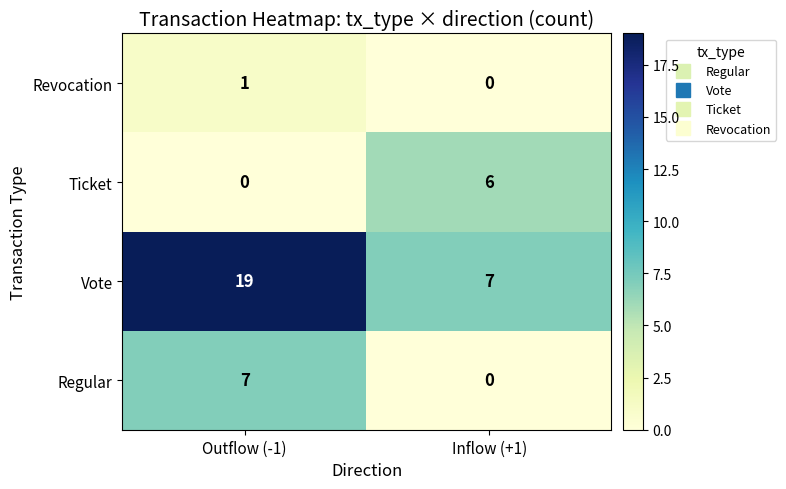

The value of Ticket at Inflow (+1) is 10. True or false?

False